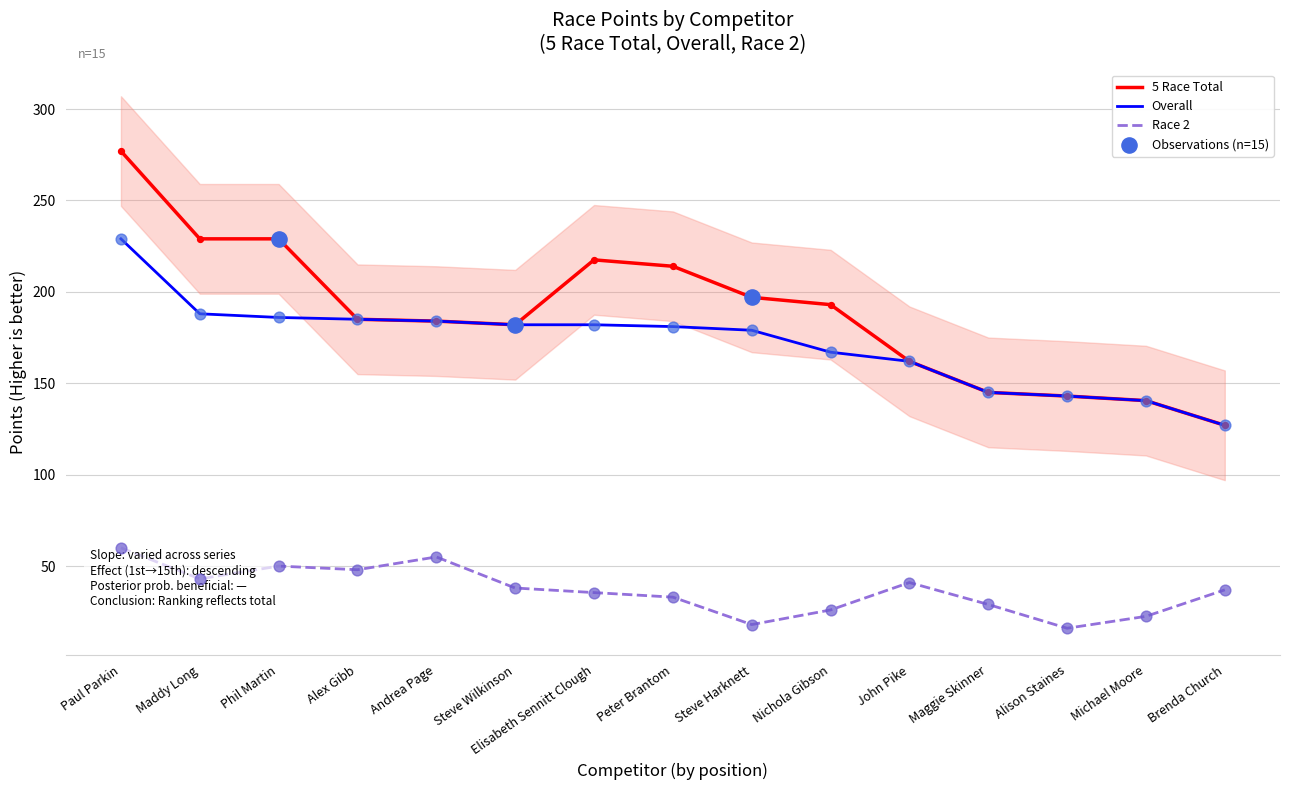

Which series contains the lowest Y value?

Race 2